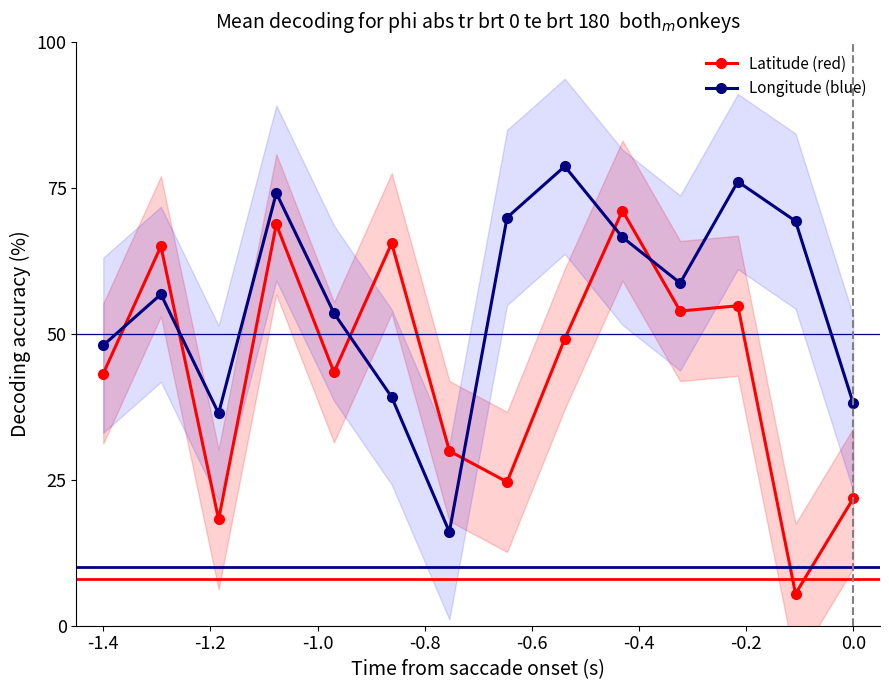

How many intersections are there between Latitude (red) and Longitude (blue)?

6